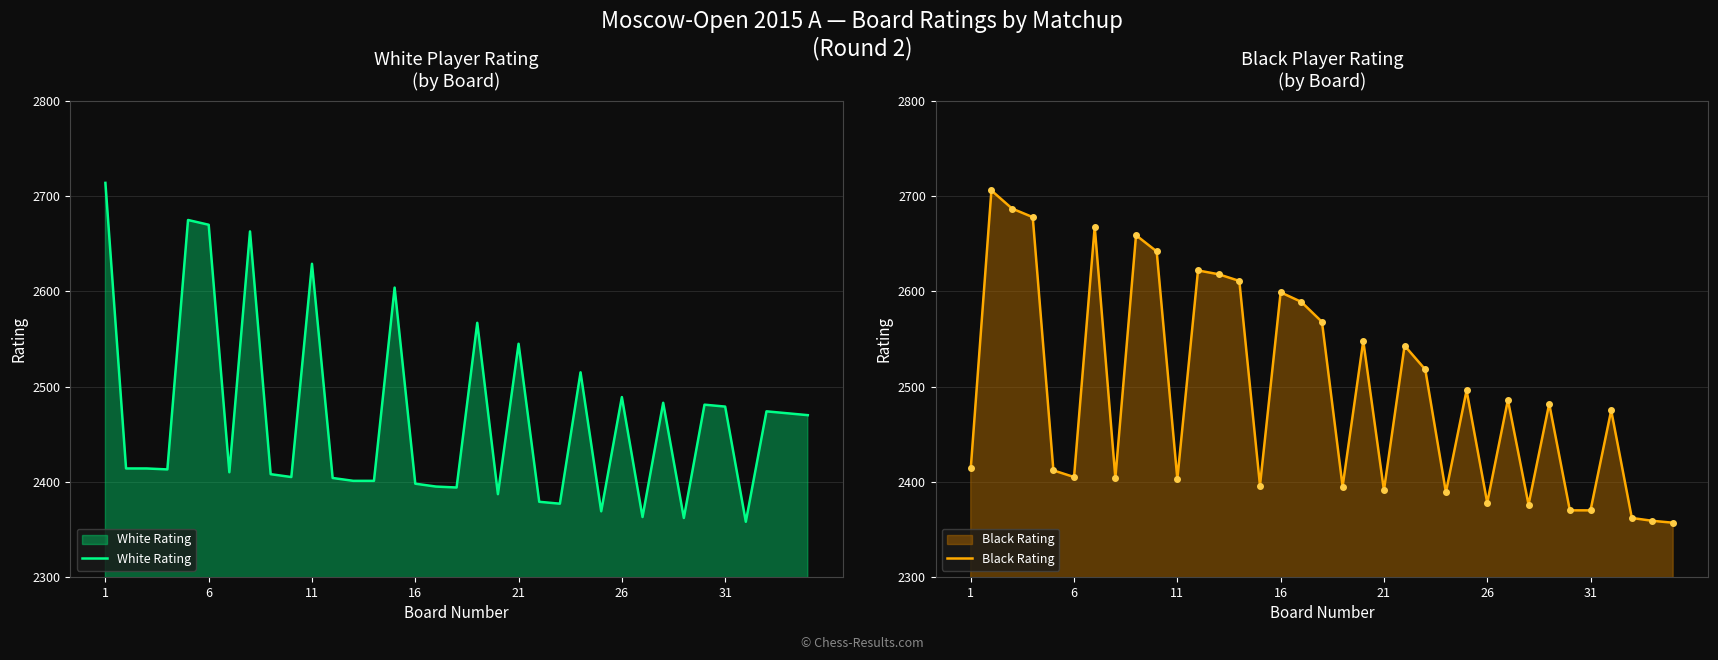

What is the difference between the maximum and minimum values in the White Rating series?

356